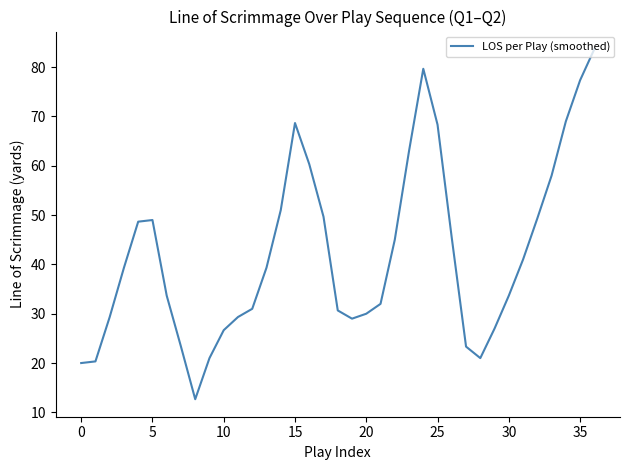

What is the smallest value displayed?

12.7